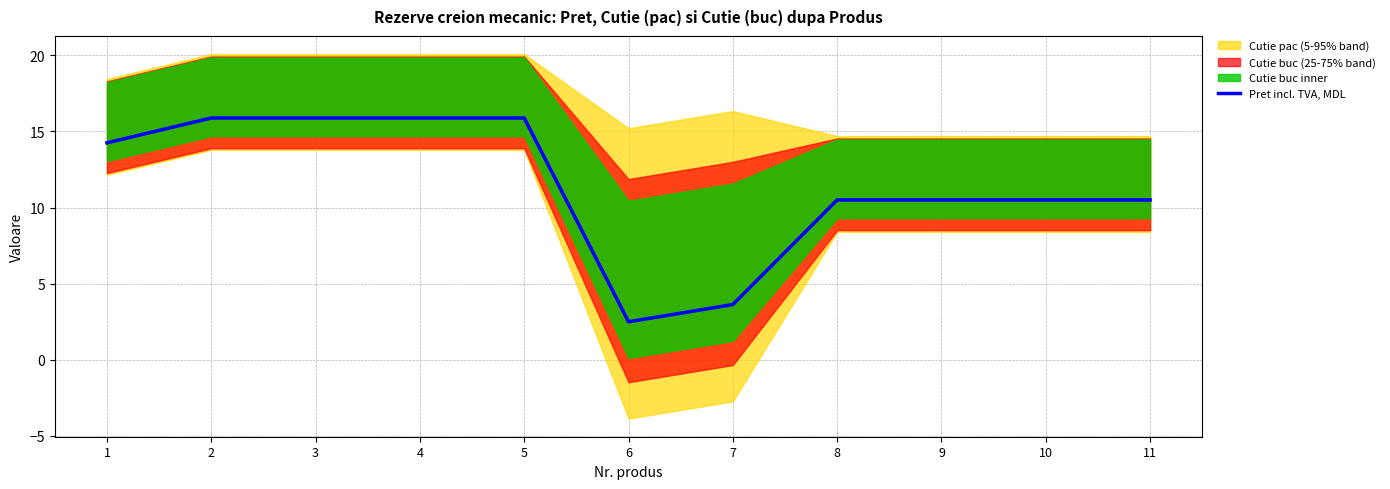

At which category does the data reach its first local valley?

6